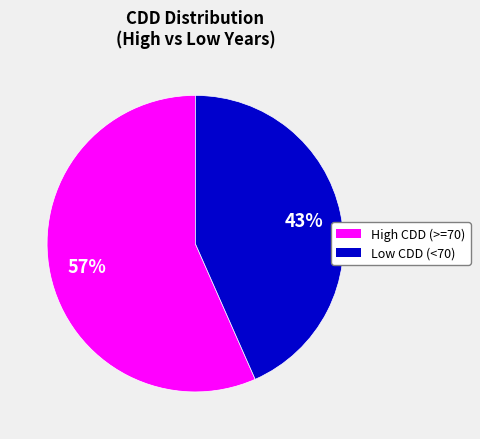

Is there a majority slice in this chart?

Yes